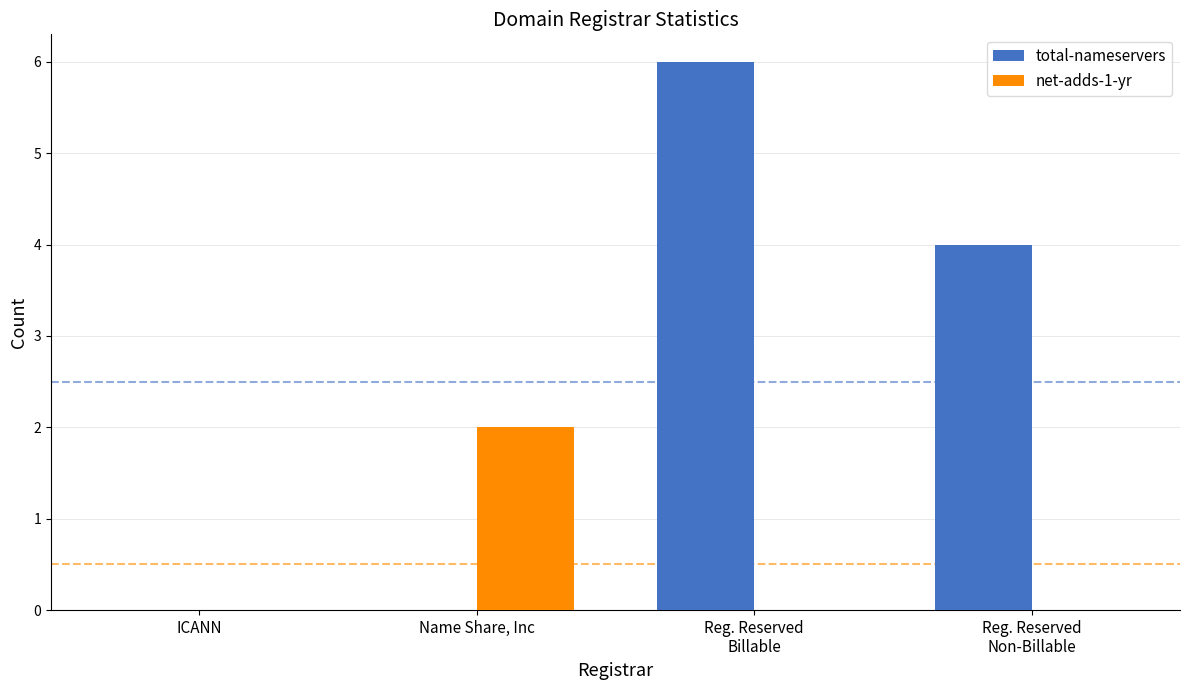

Which series has the largest total across all categories?

total-nameservers